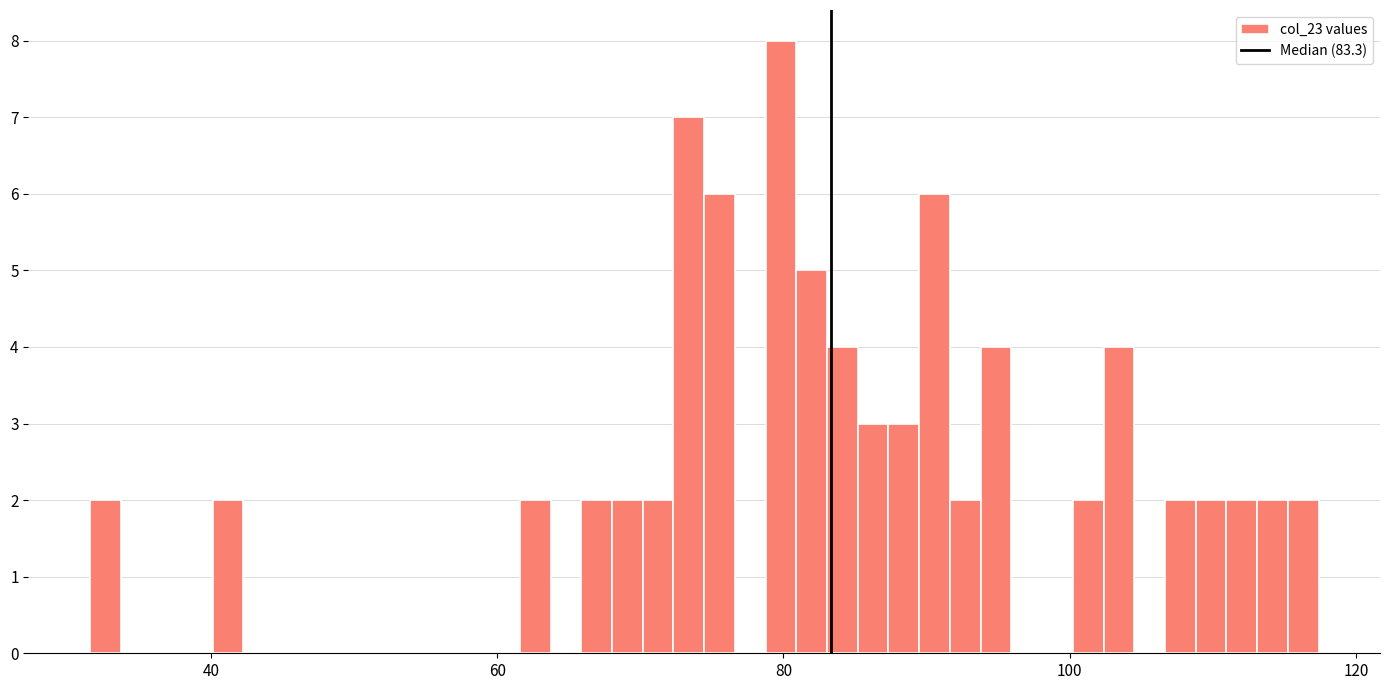

Around what value on the x-axis is the tallest bar? Give the approximate position of its centre, as read against the axis.

80